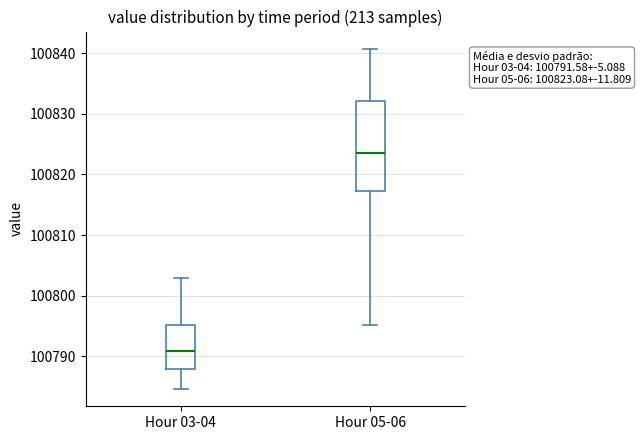

Which box has the lowest median line?

Hour 03-04